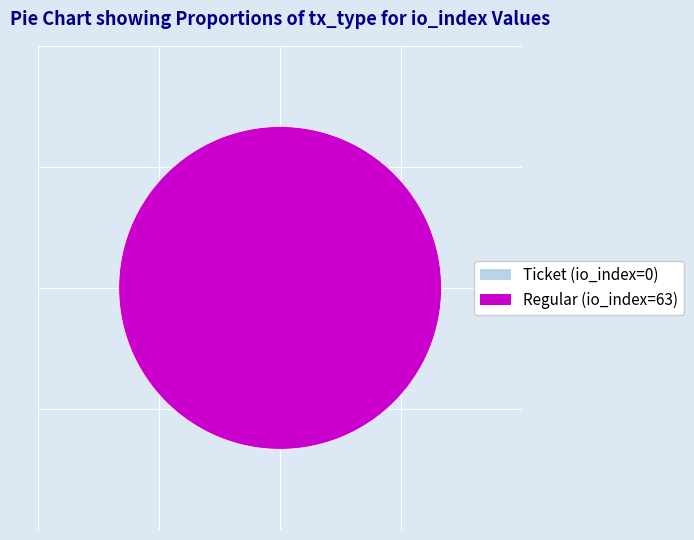

To the nearest percent, what is the difference between the Regular (io_index=63) and Ticket (io_index=0) slice percentages?

100%